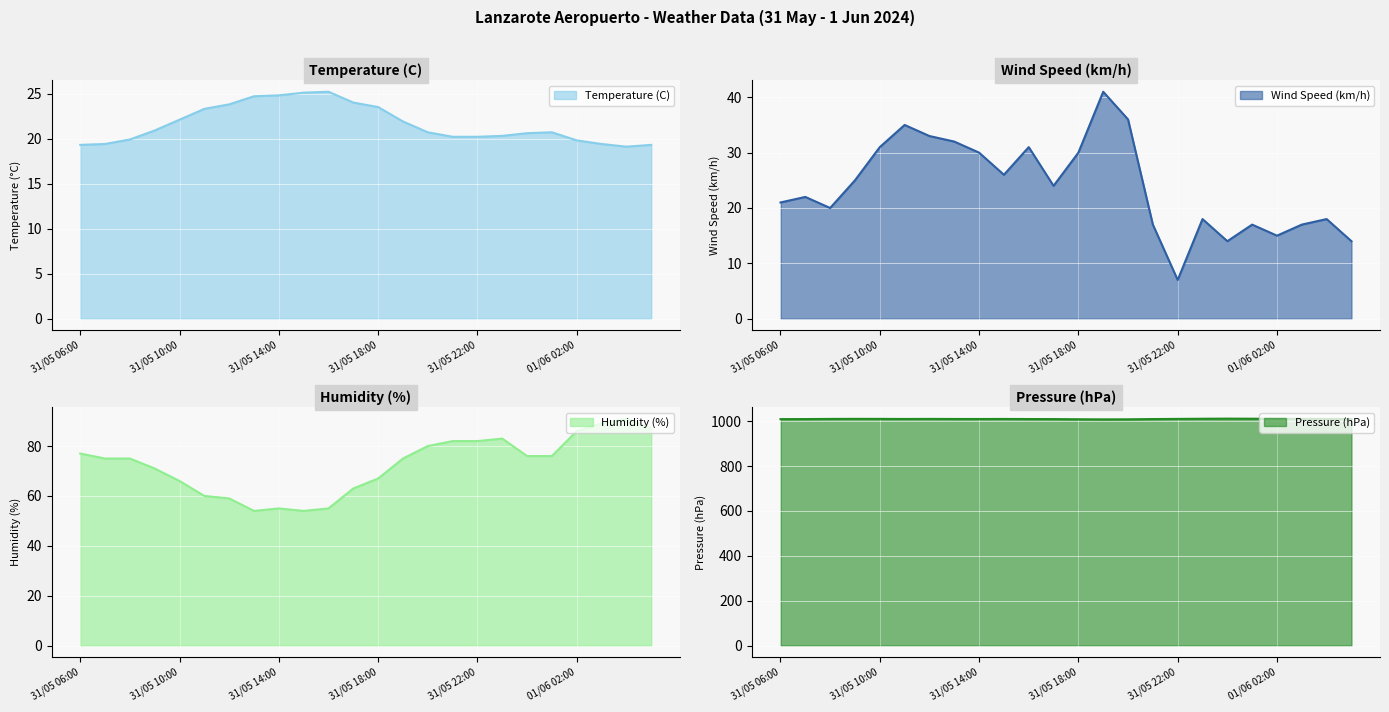

Which series has the largest total across all categories?

Pressure (hPa)